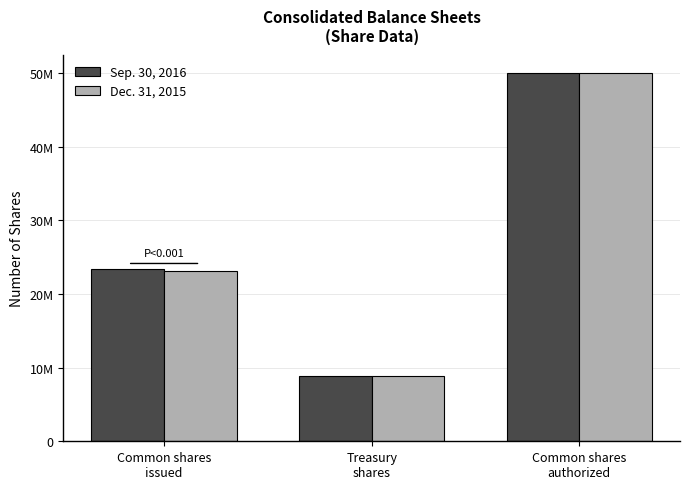

How many Dec. 31, 2015 values are between 8824768 and 50000000?

3